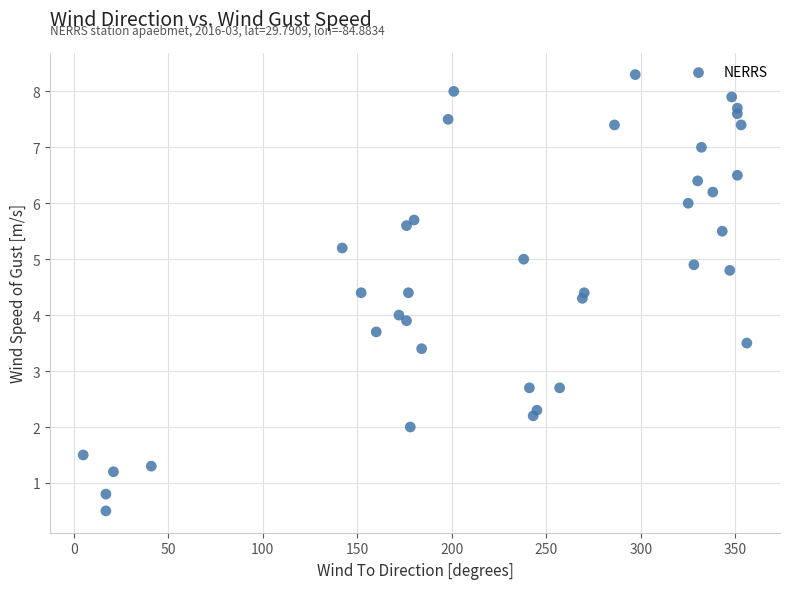

What is the range of Y values (max minus min)?

7.8